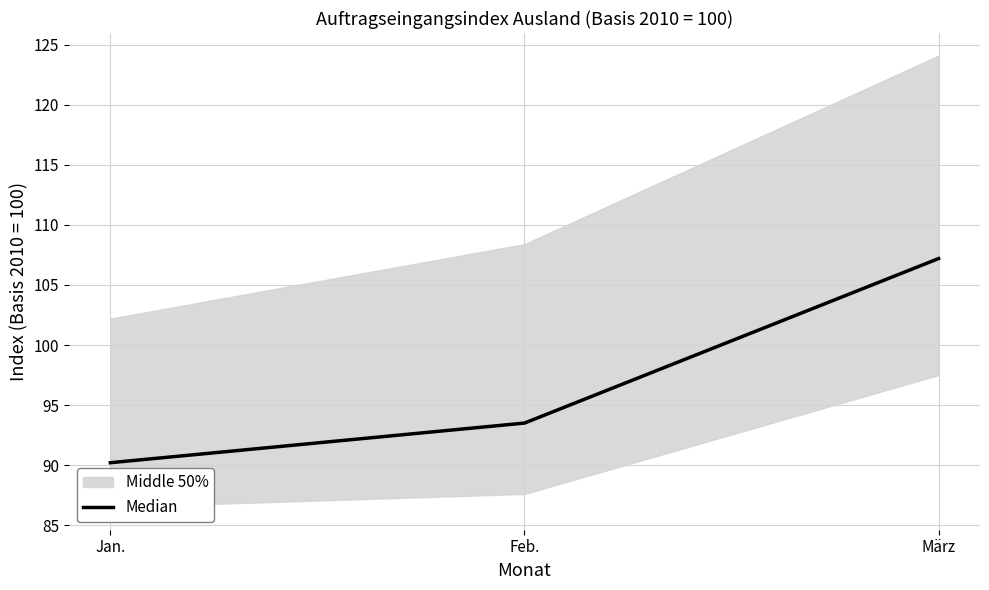

What position from the left is Jan.?

1